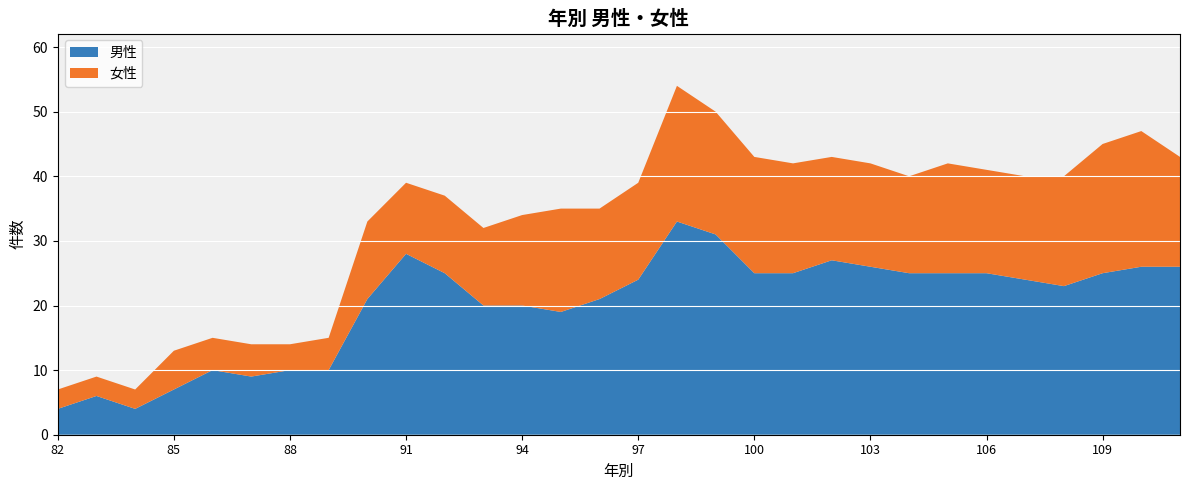

What is the total value across all series at 99?

50